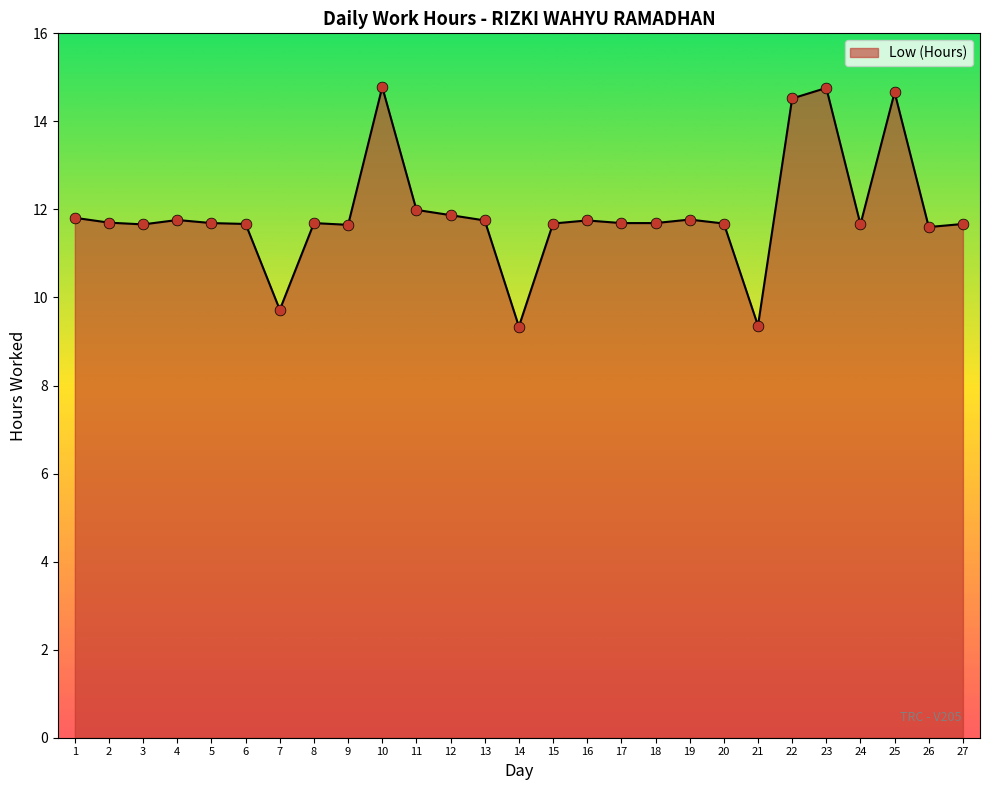

Approximately how many times larger is the value at 25 compared to 3?

1.3